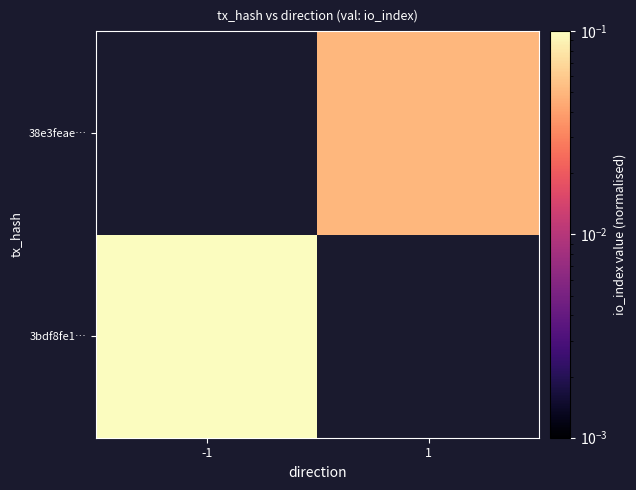

What is the maximum value shown in the chart?

0.1